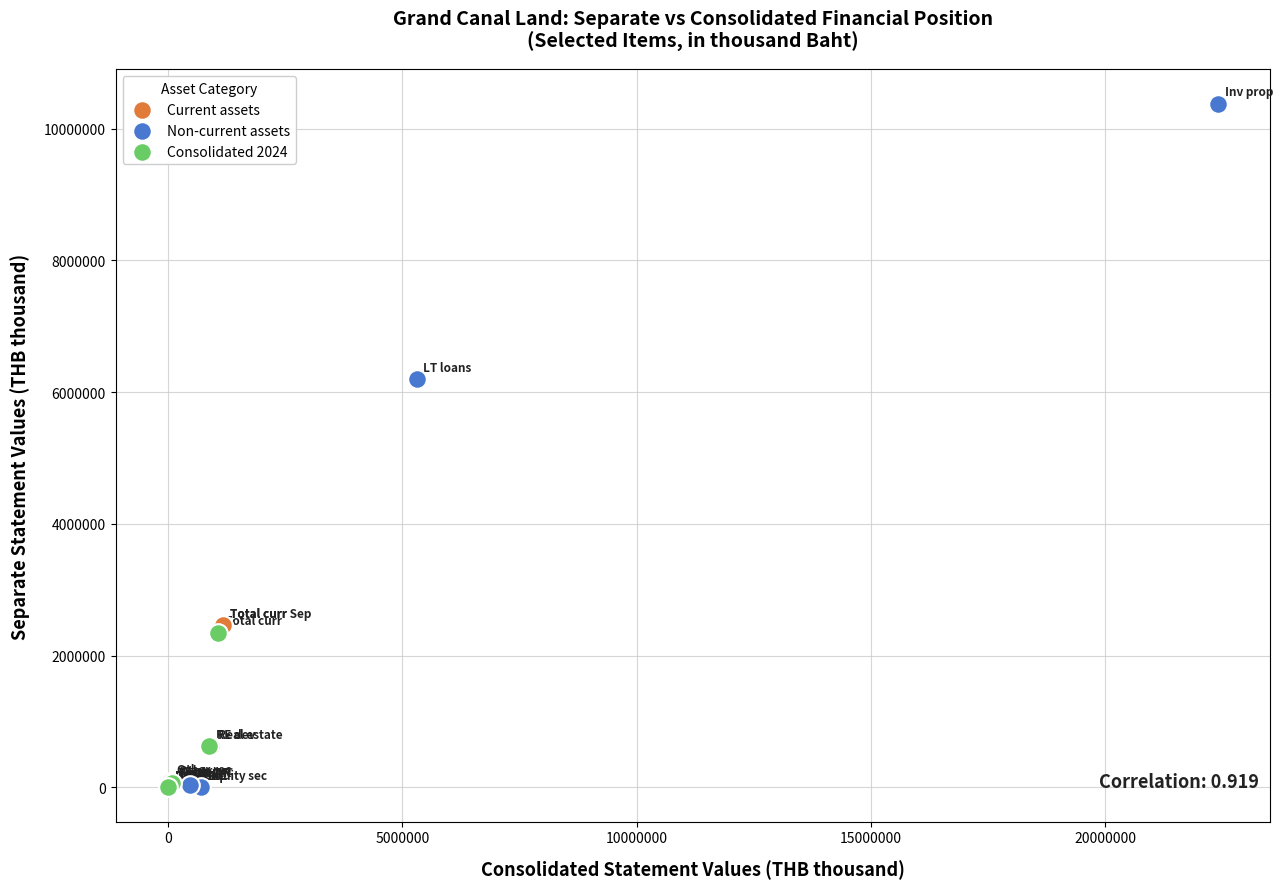

What are all the series names shown in the legend?

Current assets, Non-current assets, Consolidated 2024